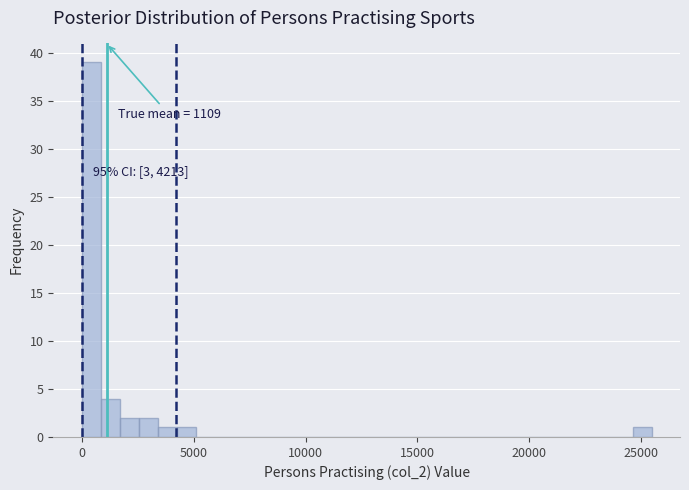

Read against the x-axis, roughly where is the centre of the tallest bar?

500